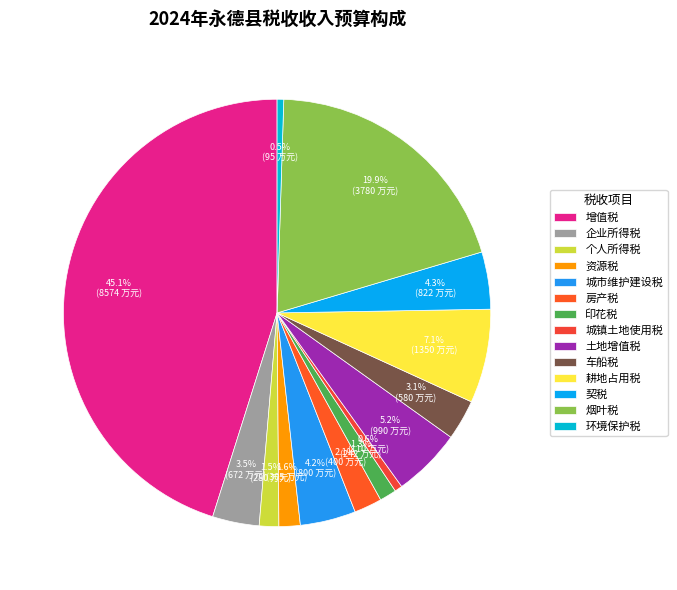

How many slices are in this pie chart?

14